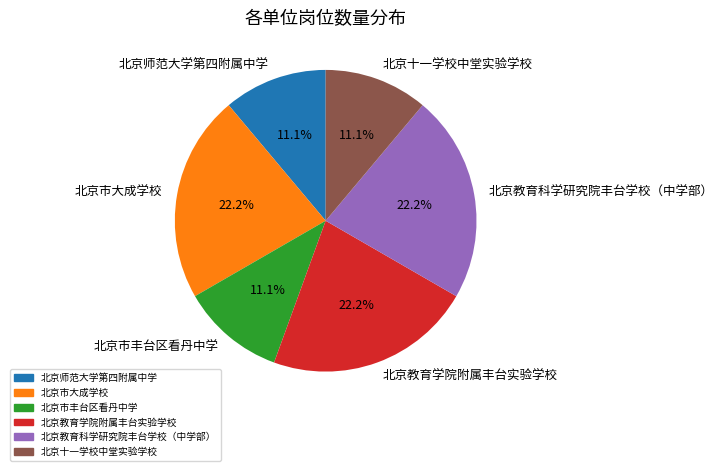

True or false: 北京市丰台区看丹中学 accounts for 11% of the total.

True